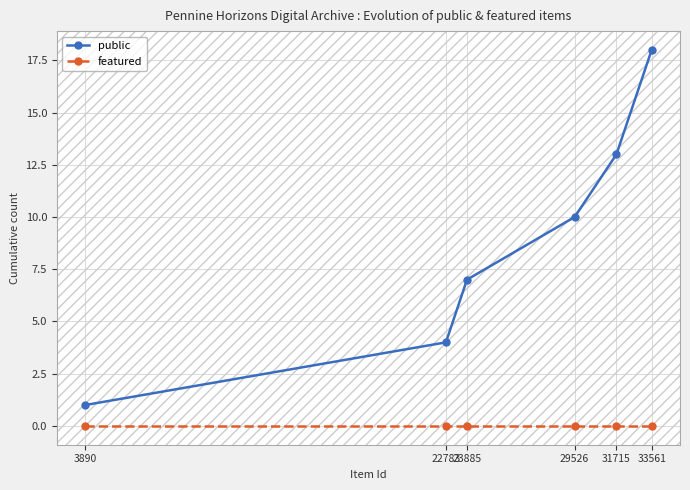

Which series has the widest spread of values?

public